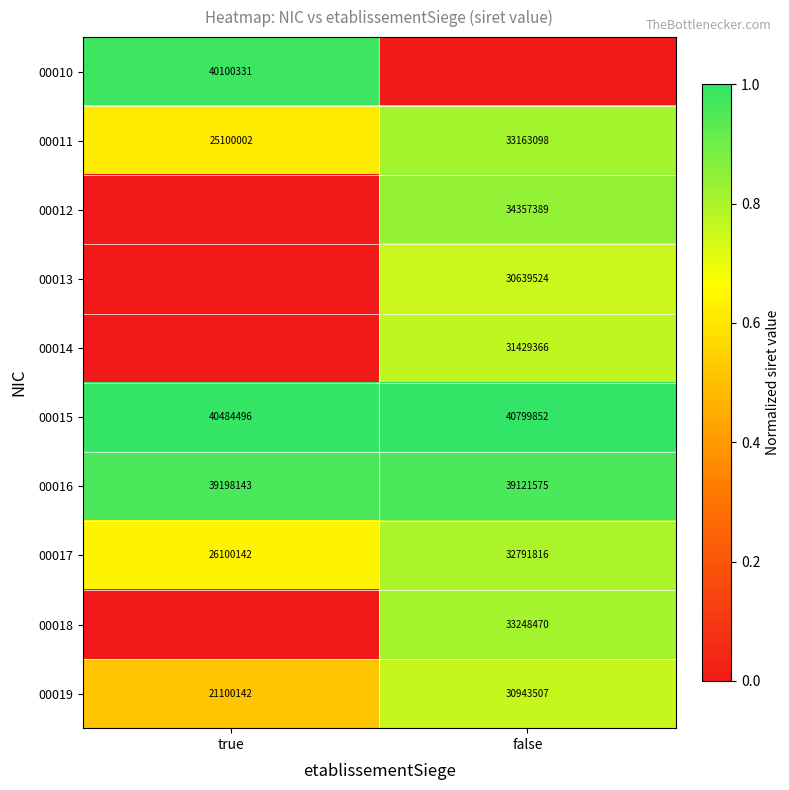

Where is 00015 nearest to the value 40642174?

true